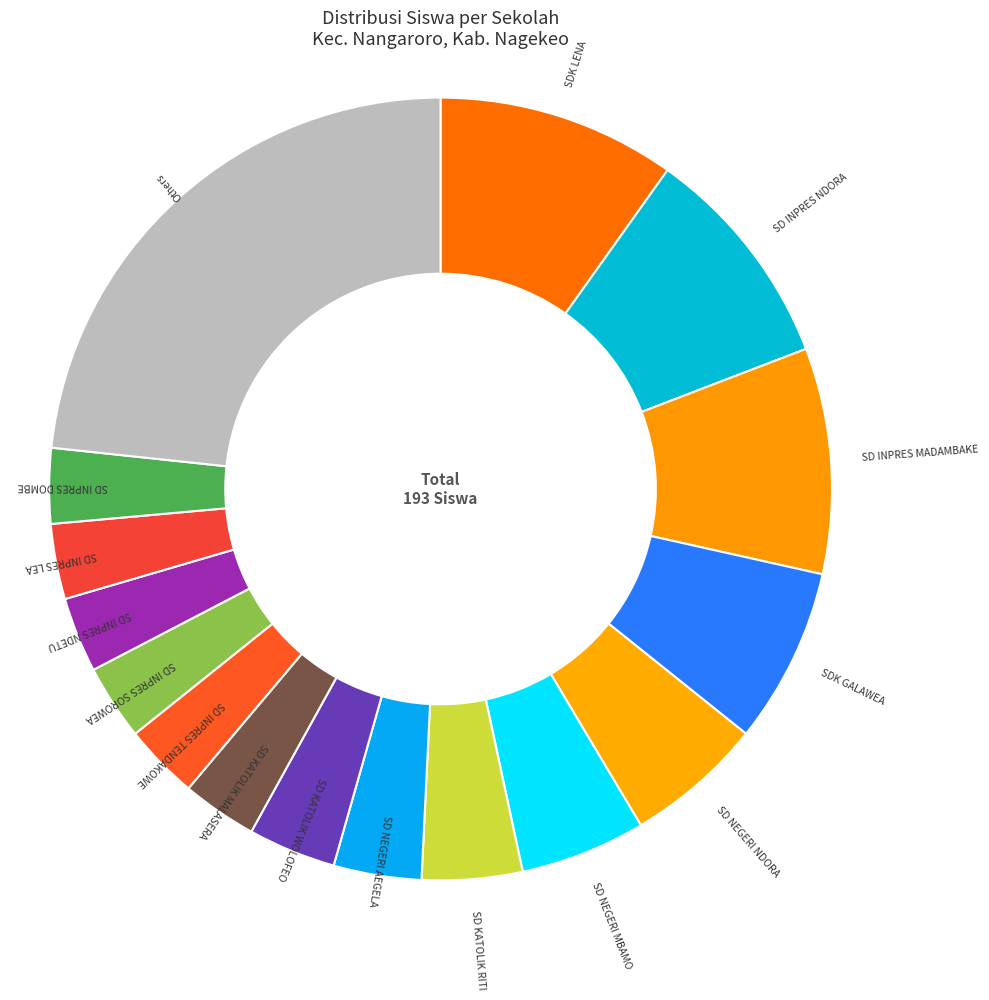

How many segments does this pie chart have?

16